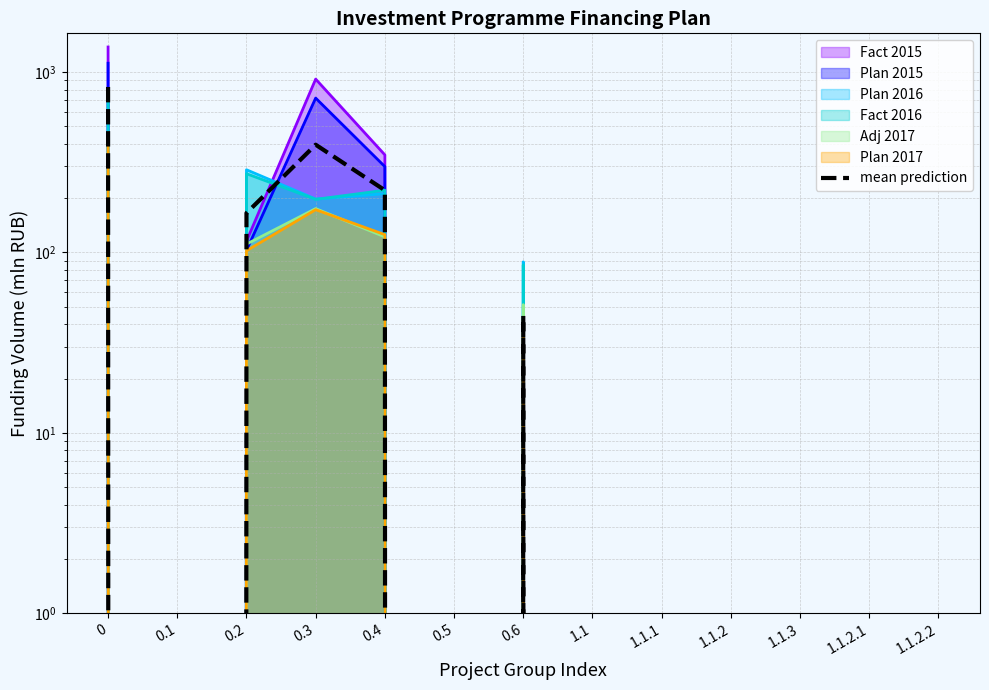

Reading right to left, extract all data points from this chart.

0.0	0.0	0.0	0.0	0.0	0.0	44.6	0.0	221.1	395.5	165.3	0.0	826.6